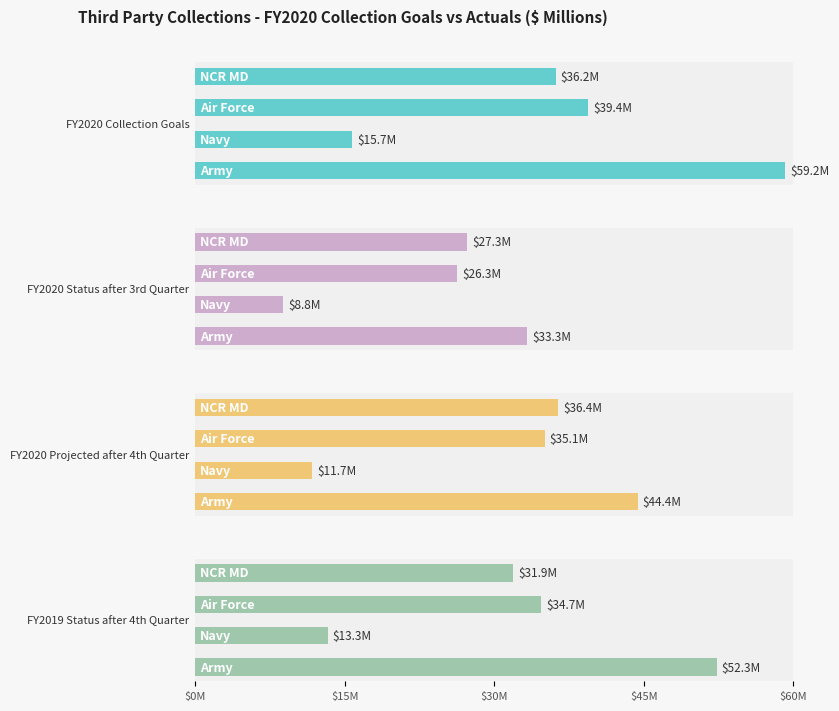

What is the label of the 4th bar from the left?

$45M